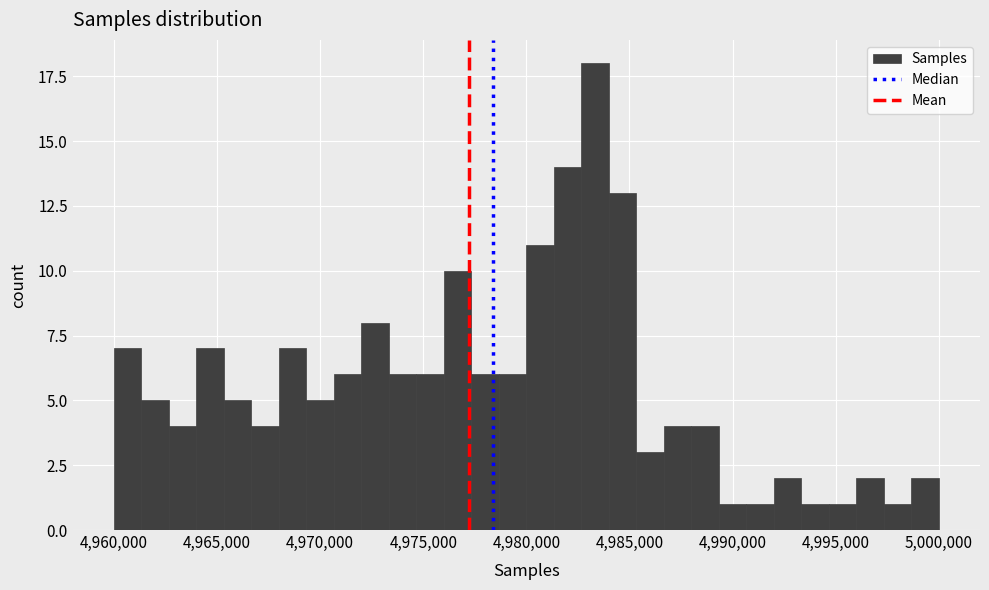

Around what value on the x-axis is the tallest bar? Give the approximate position of its centre, as read against the axis.

4983500